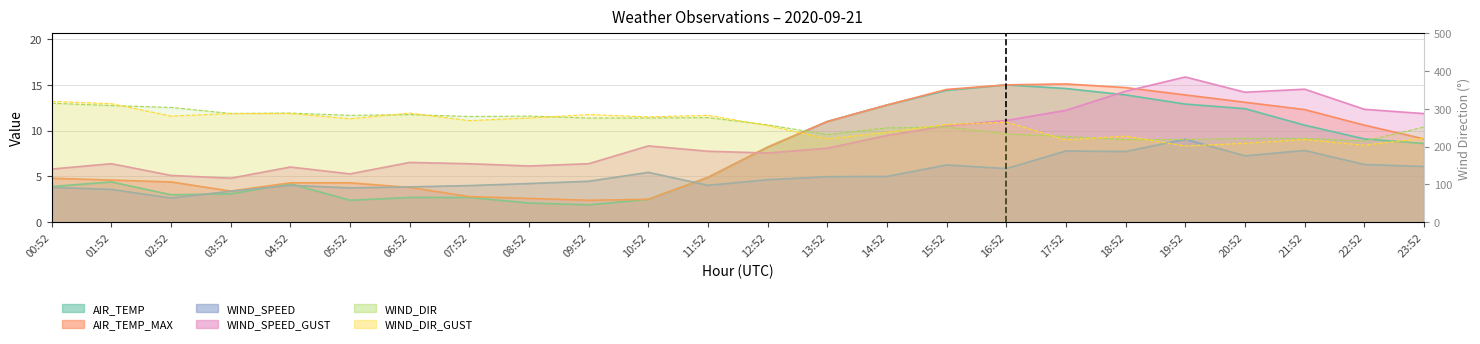

How many lines are shown in the chart?

6